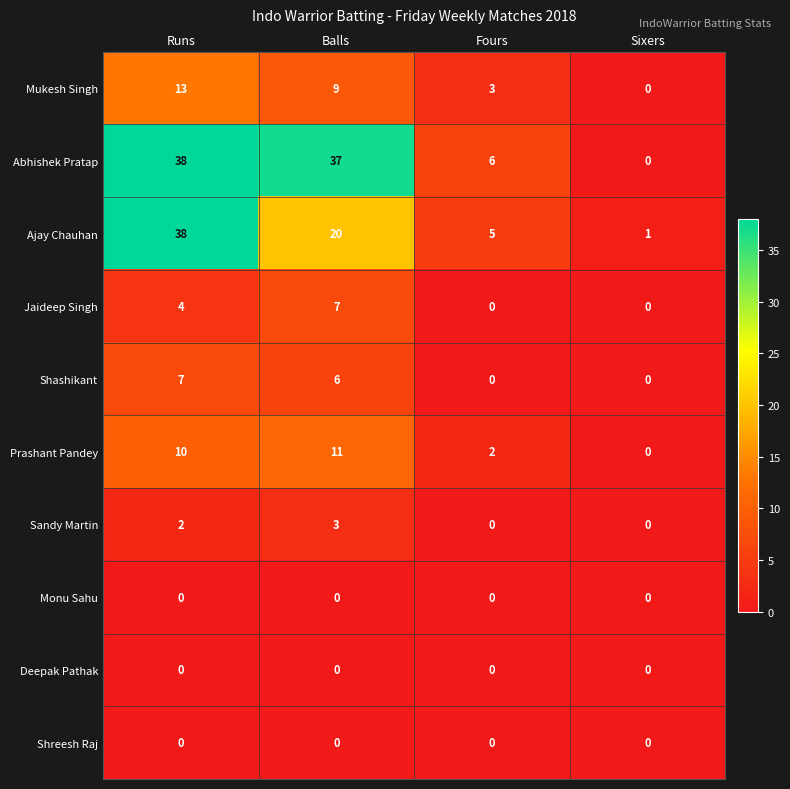

Which series has the largest range (max minus min)?

Abhishek Pratap